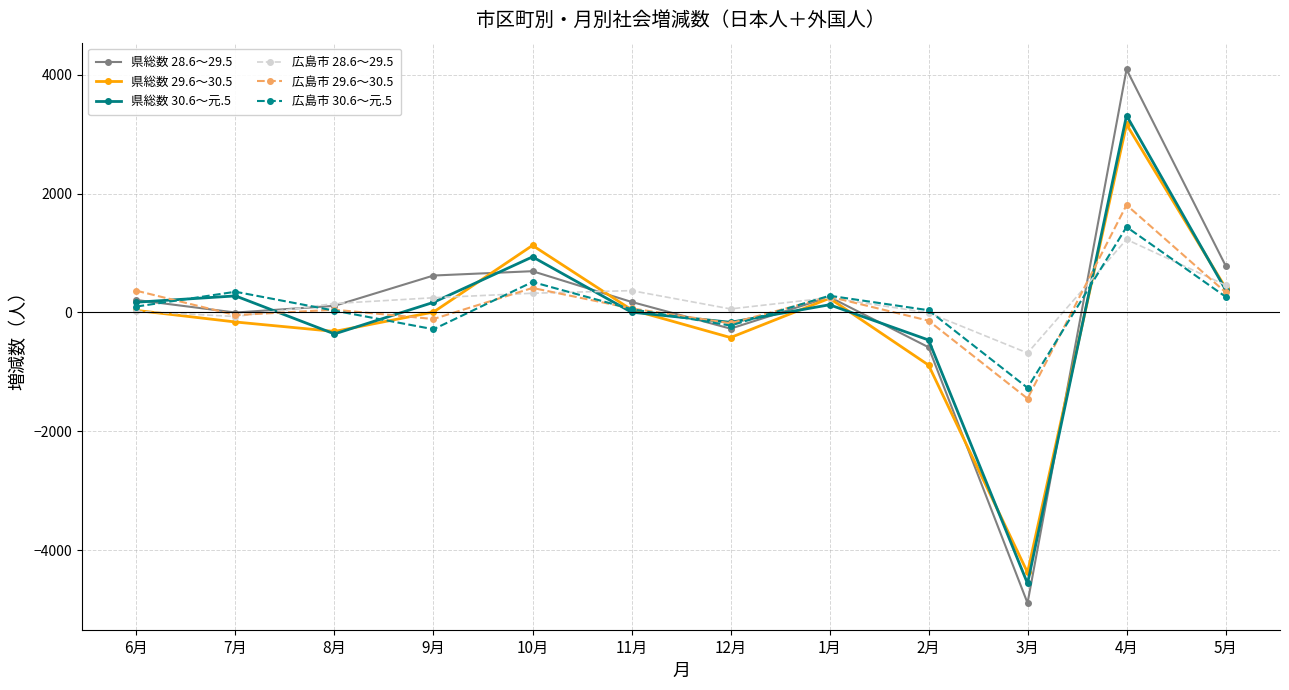

How many distinct data groups are displayed?

6